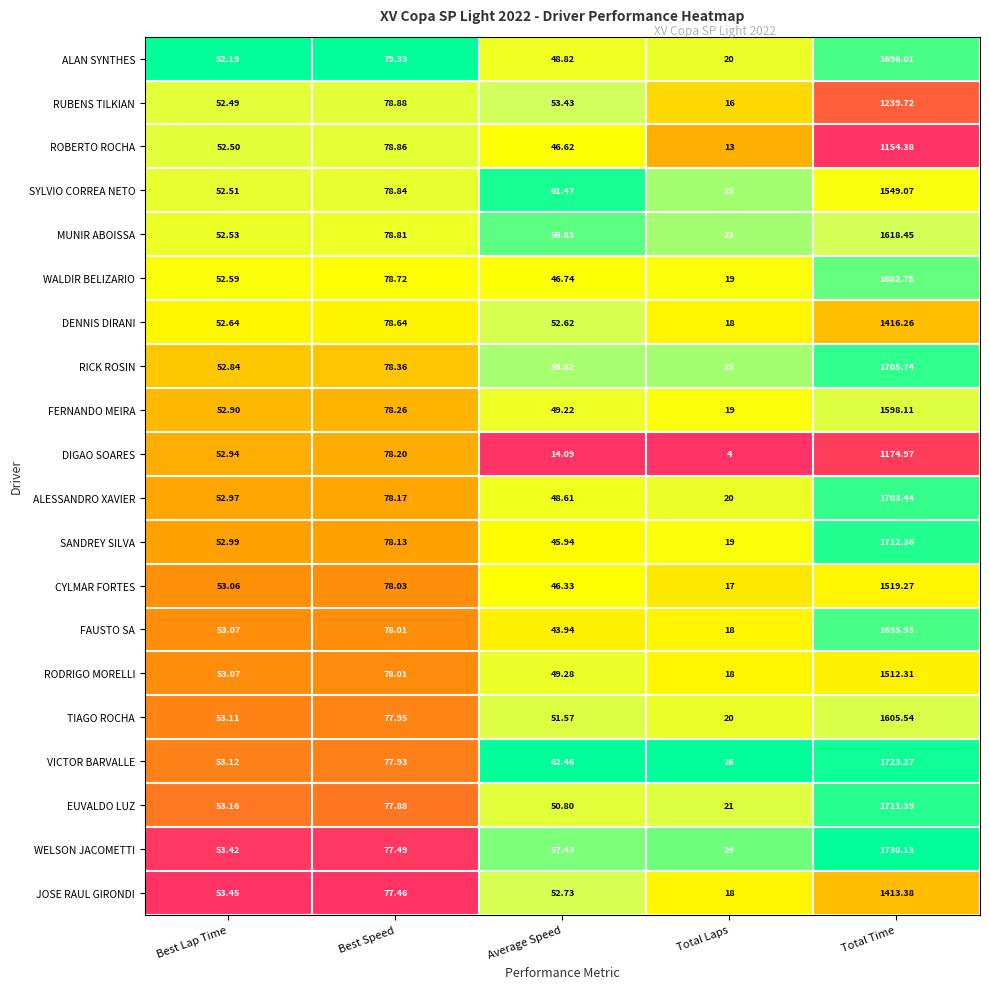

At which label does FERNANDO MEIRA reach its minimum?

Total Laps